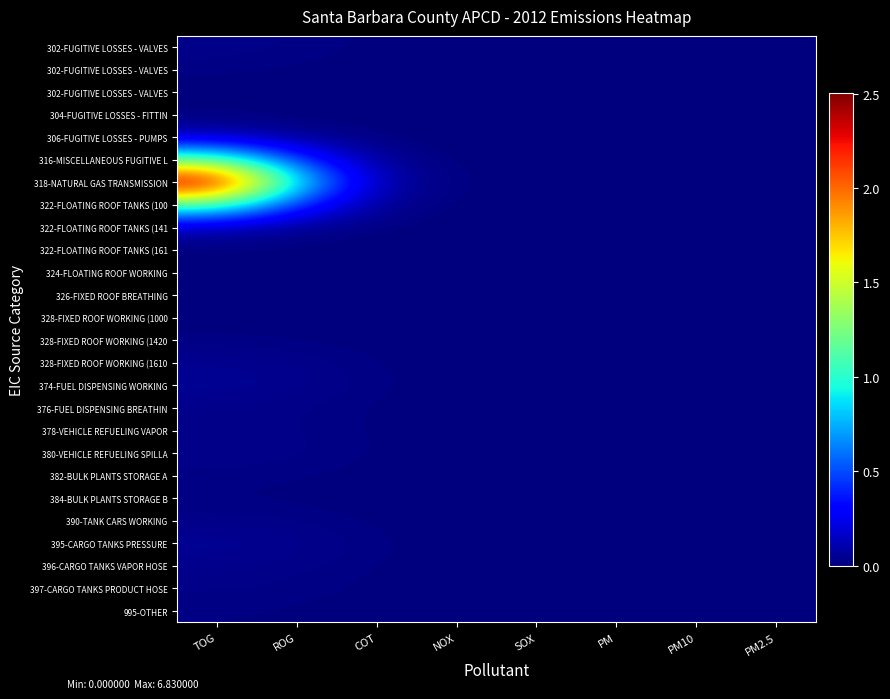

How many data points does each series have?

8